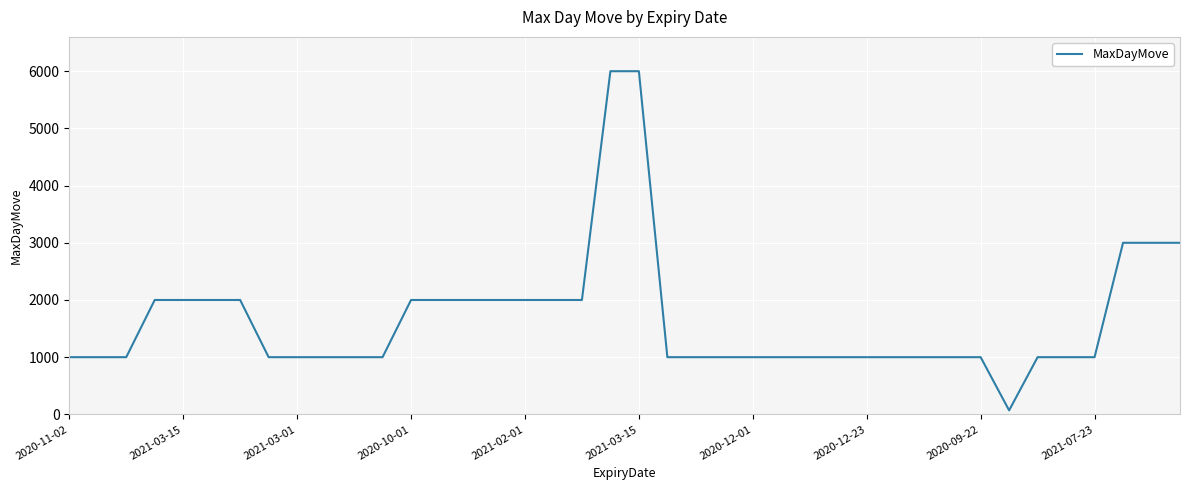

What is the greatest value displayed?

6000